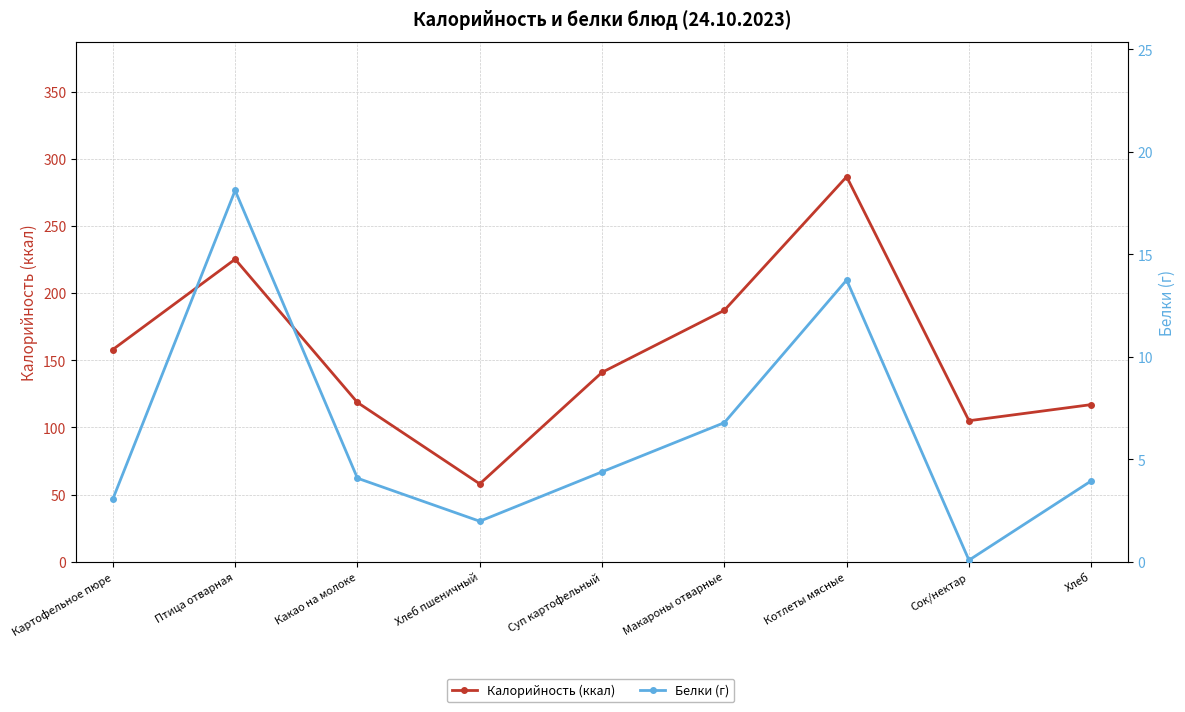

What is the average value of the Калорийность (ккал) series?

155.2